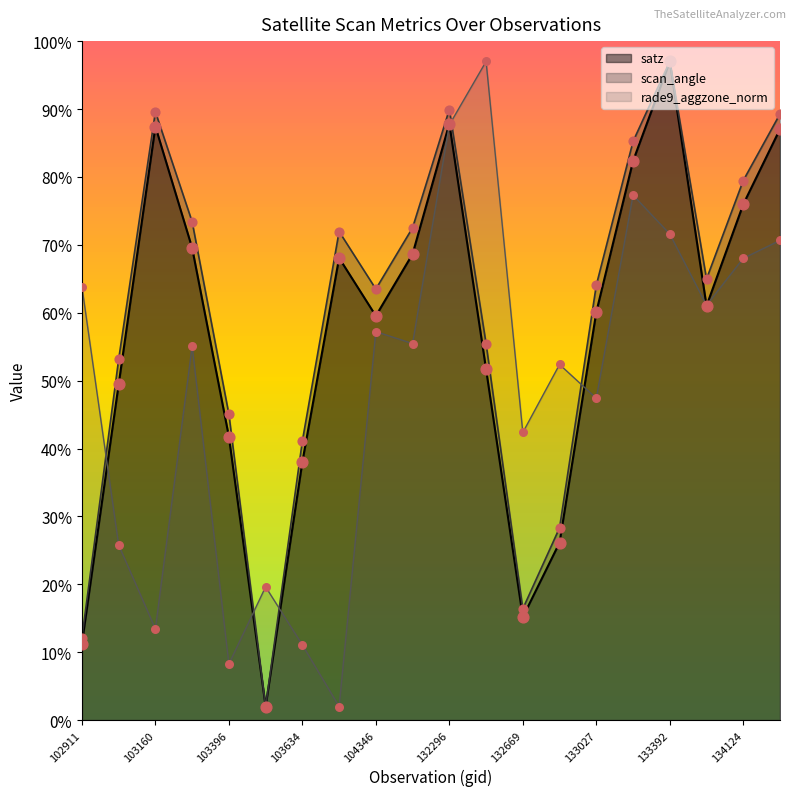

What is the minimum value for rade9_aggzone_norm?

2.0